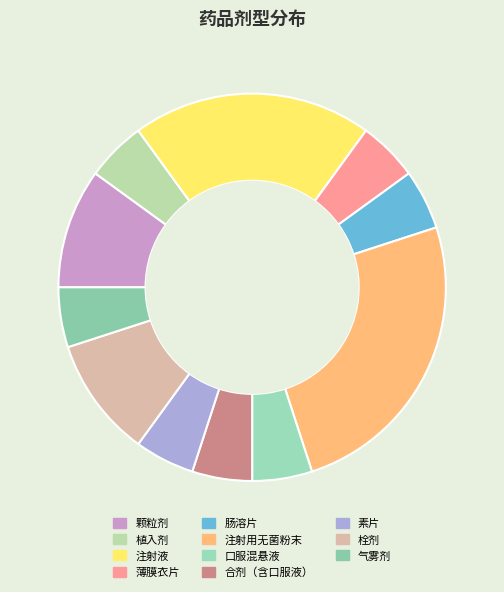

Is the sum of 薄膜衣片 and 素片 greater than half?

No